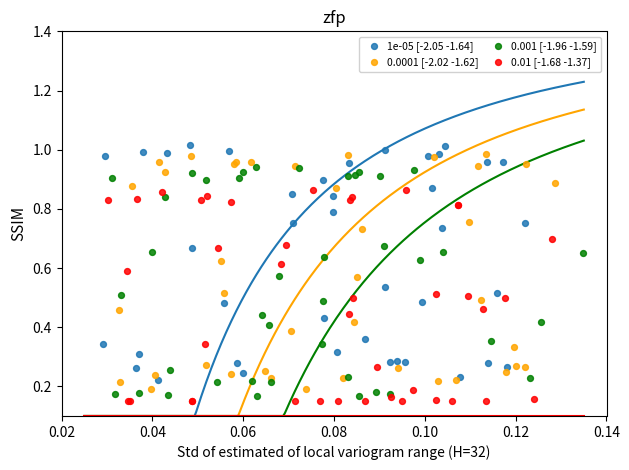

What are all the series names shown in the legend?

1e-05 [-2.05 -1.64], 0.0001 [-2.02 -1.62], 0.001 [-1.96 -1.59], 0.01 [-1.68 -1.37]